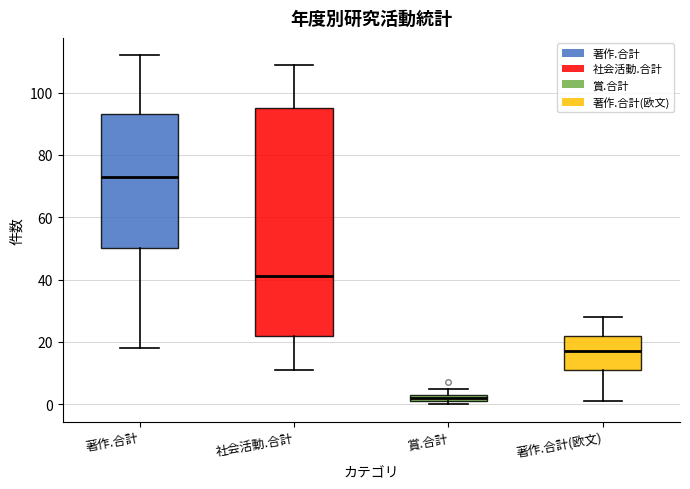

Which box is the tallest, from its lower edge to its upper edge?

社会活動.合計